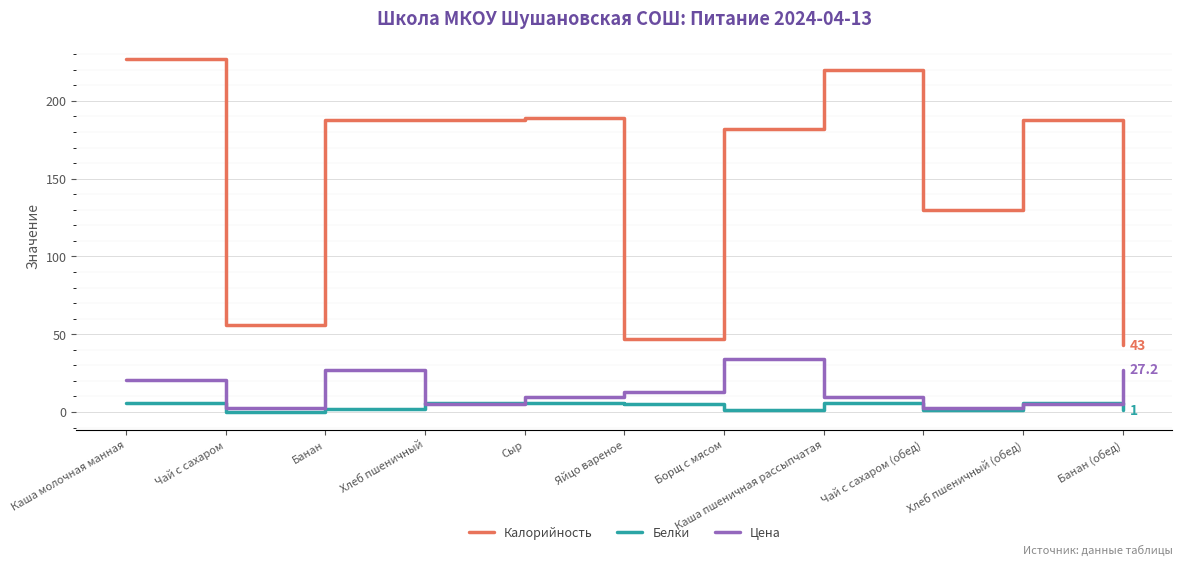

What value does the Калорийность series have at Борщ с мясом?

182.0